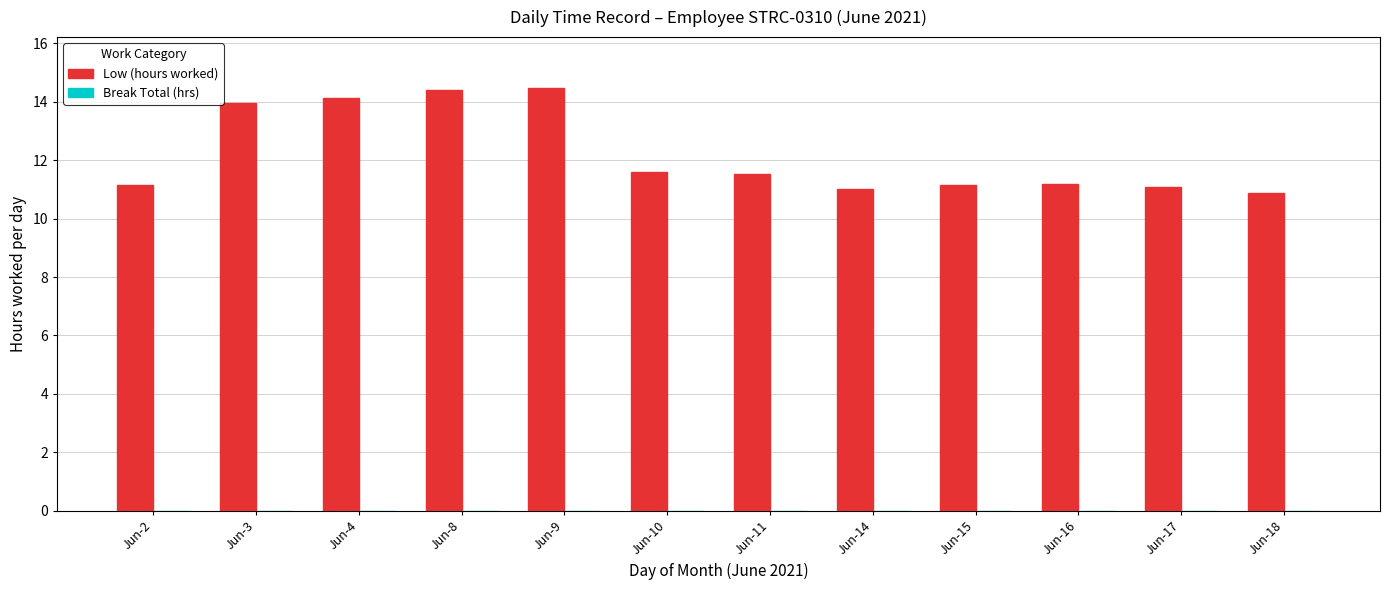

What is the average value?

12.2